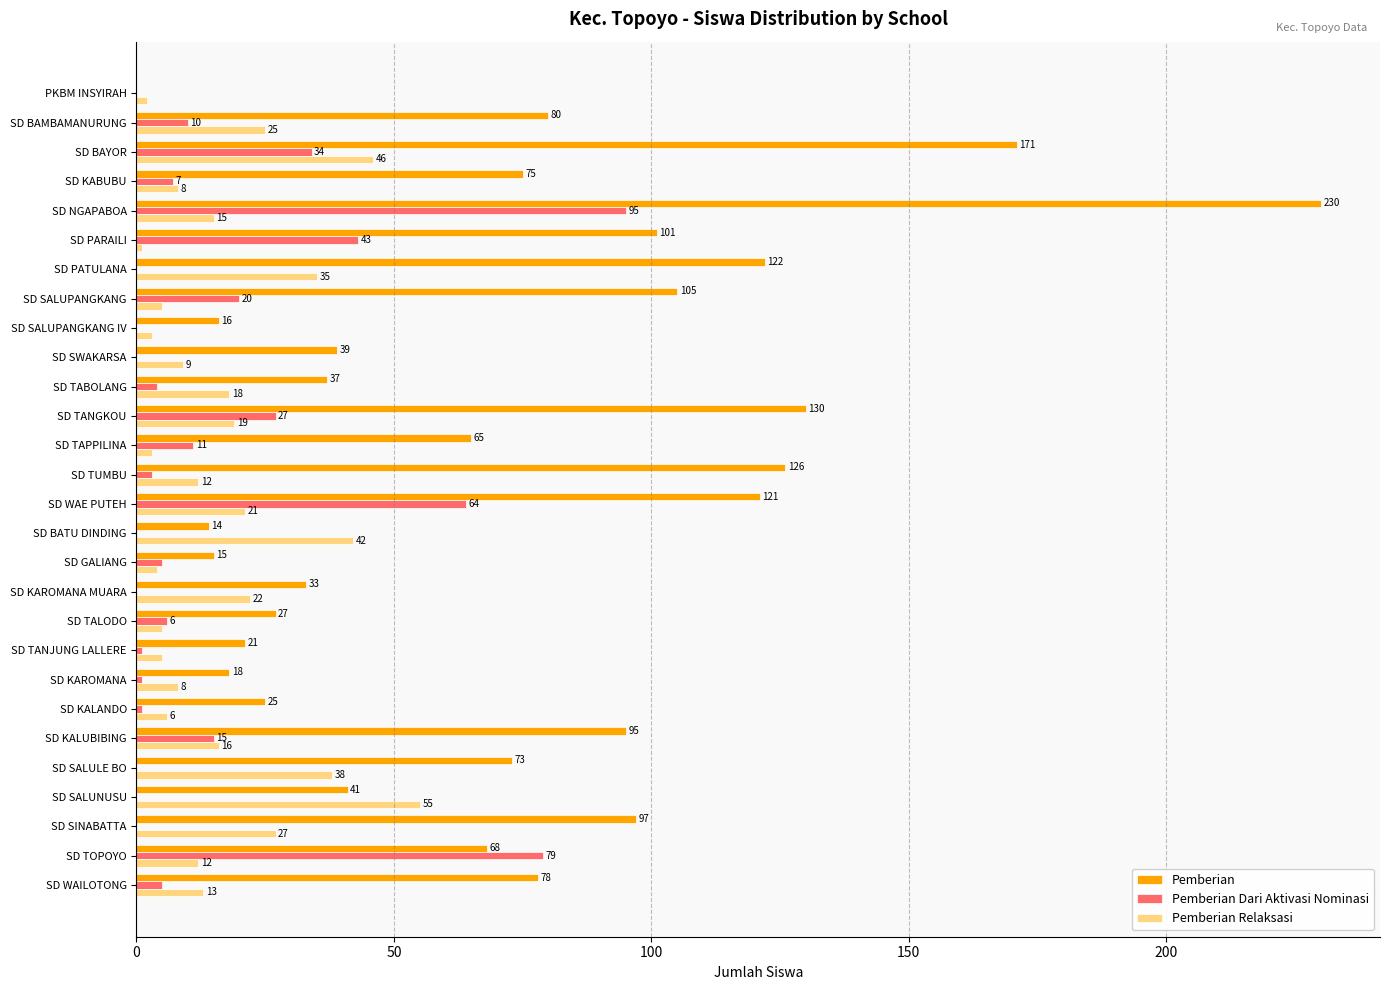

What is the total value across all series at SD SINABATTA?

124